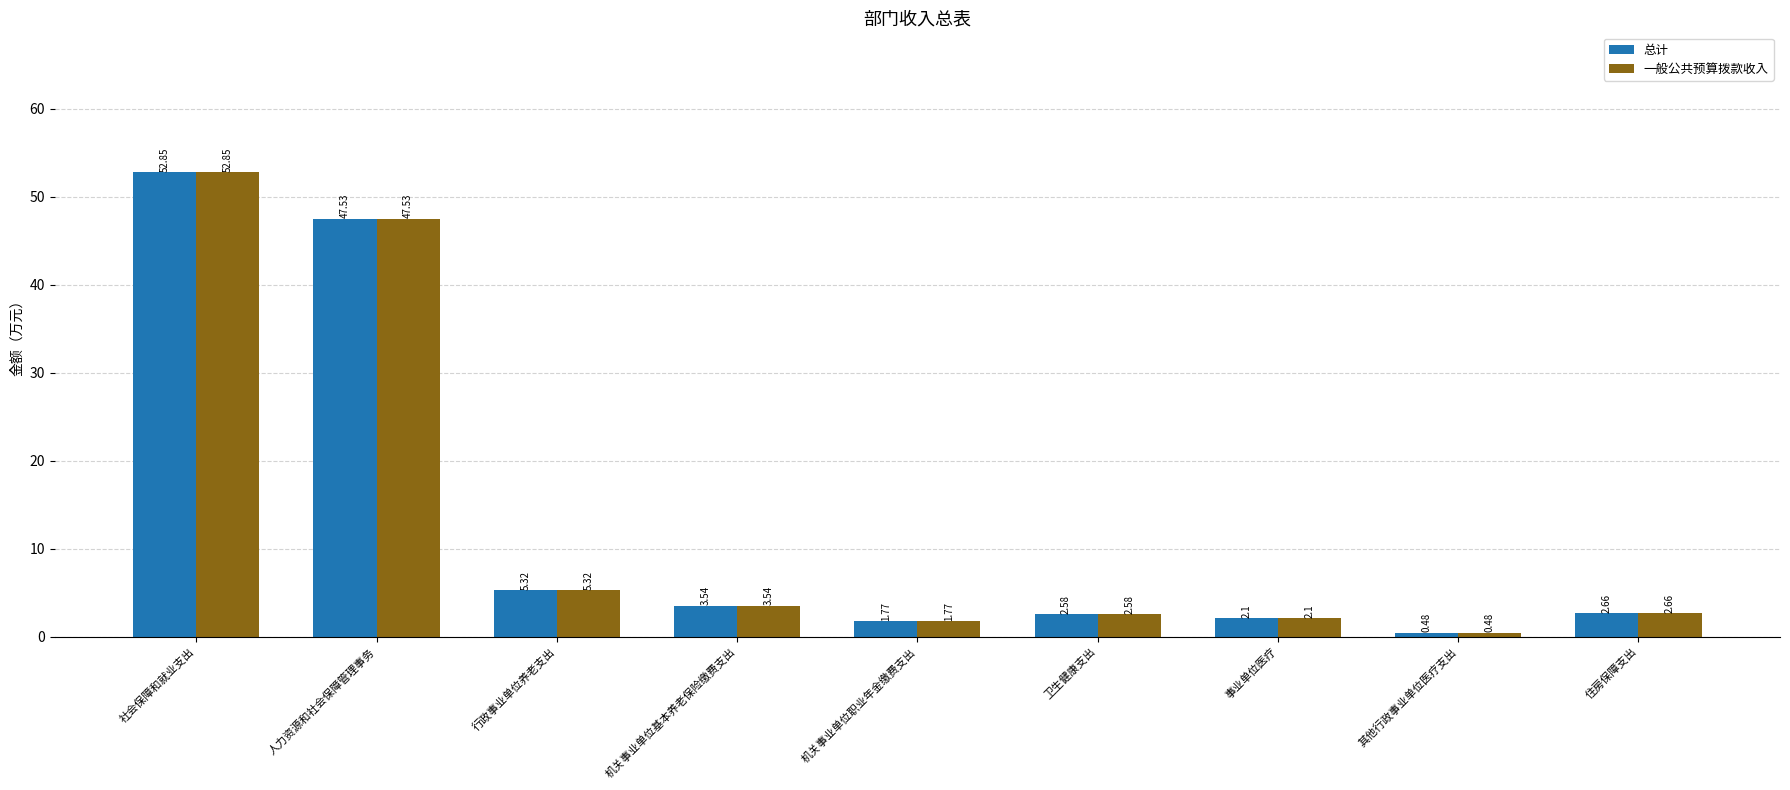

What position from the right is 卫生健康支出?

4